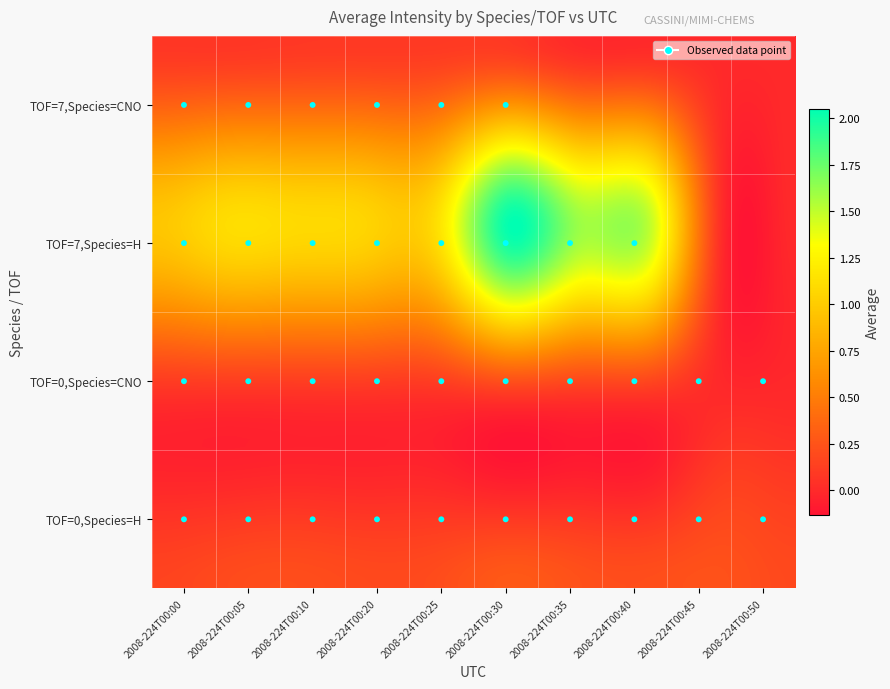

What is the greatest value displayed?

2.0